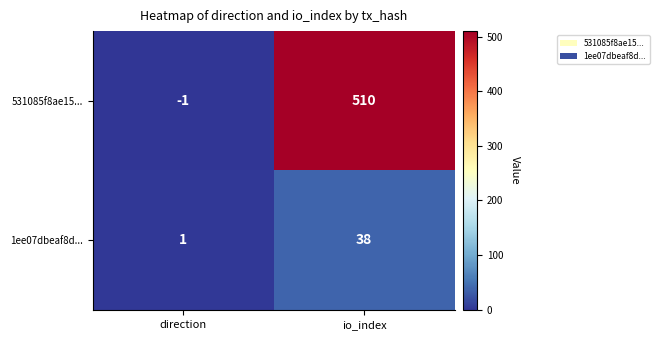

True or false: 531085f8ae15... has a value of -1 at direction.

True